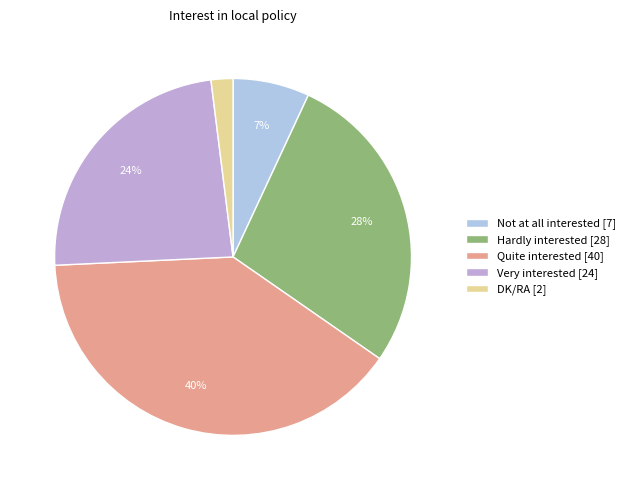

What percentage do DK/RA and Quite interested together represent?

41.6%